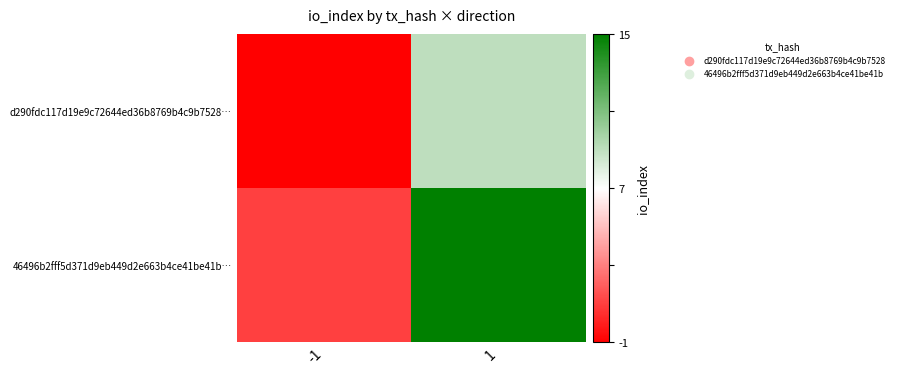

Which series has the largest total across all categories?

46496b2fff5d371d9eb449d2e663b4ce41be41b…